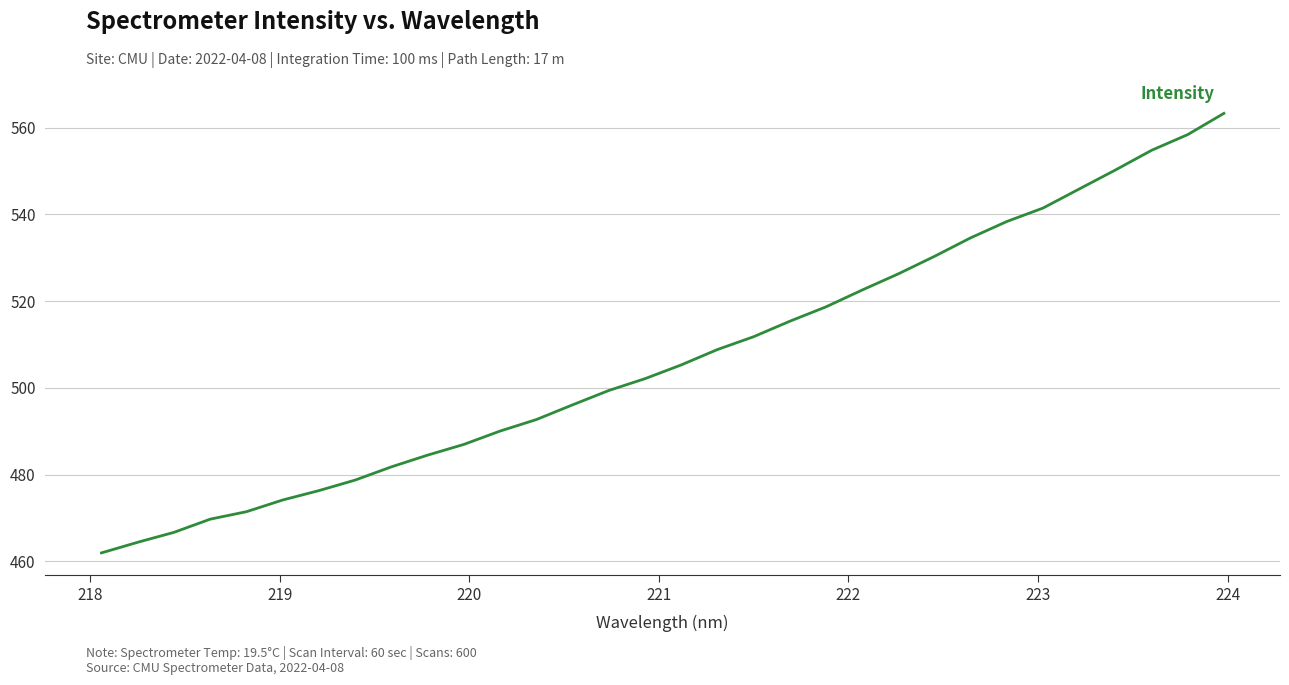

What is the smallest value displayed?

462.0